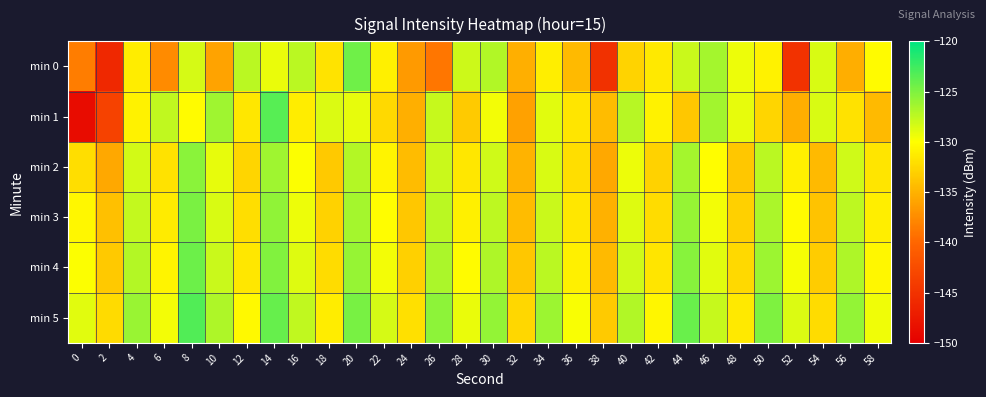

Which series has the largest total across all categories?

min 5